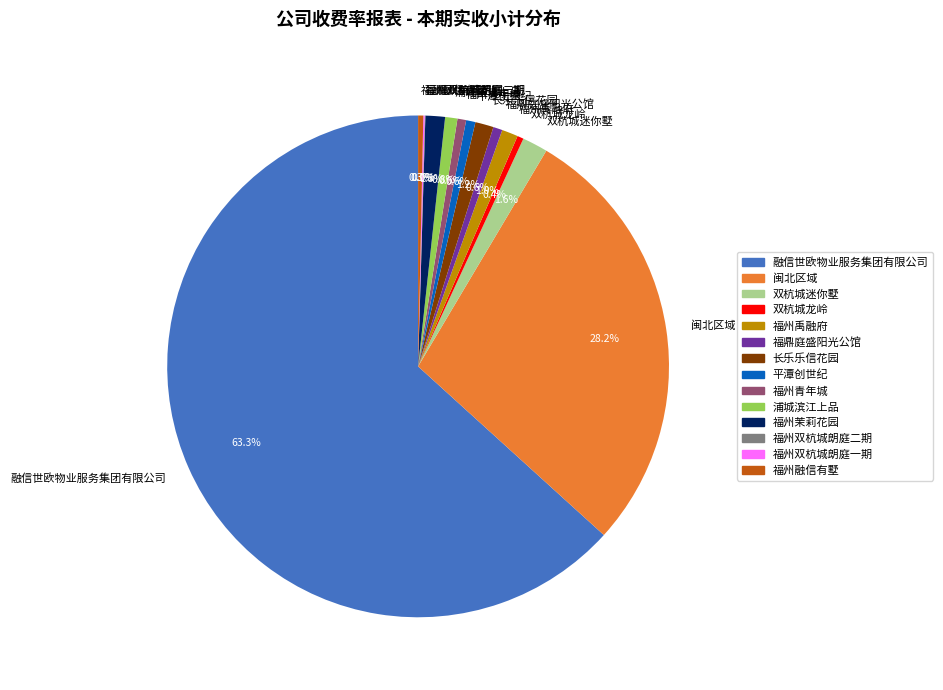

What is the largest slice in the pie chart?

融信世欧物业服务集团有限公司